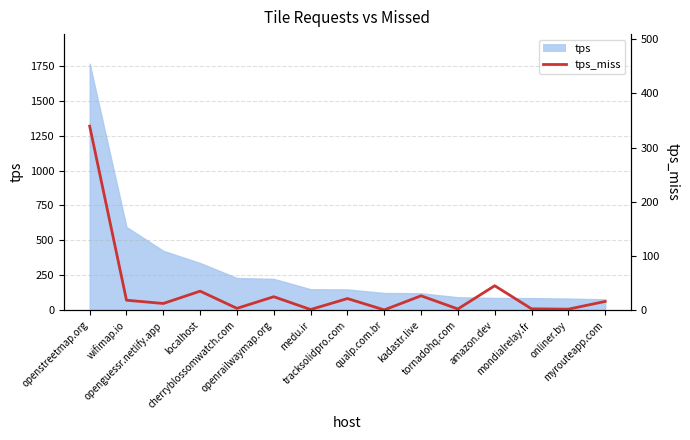

At which category does the chart reach its minimum across all series?

qualp.com.br